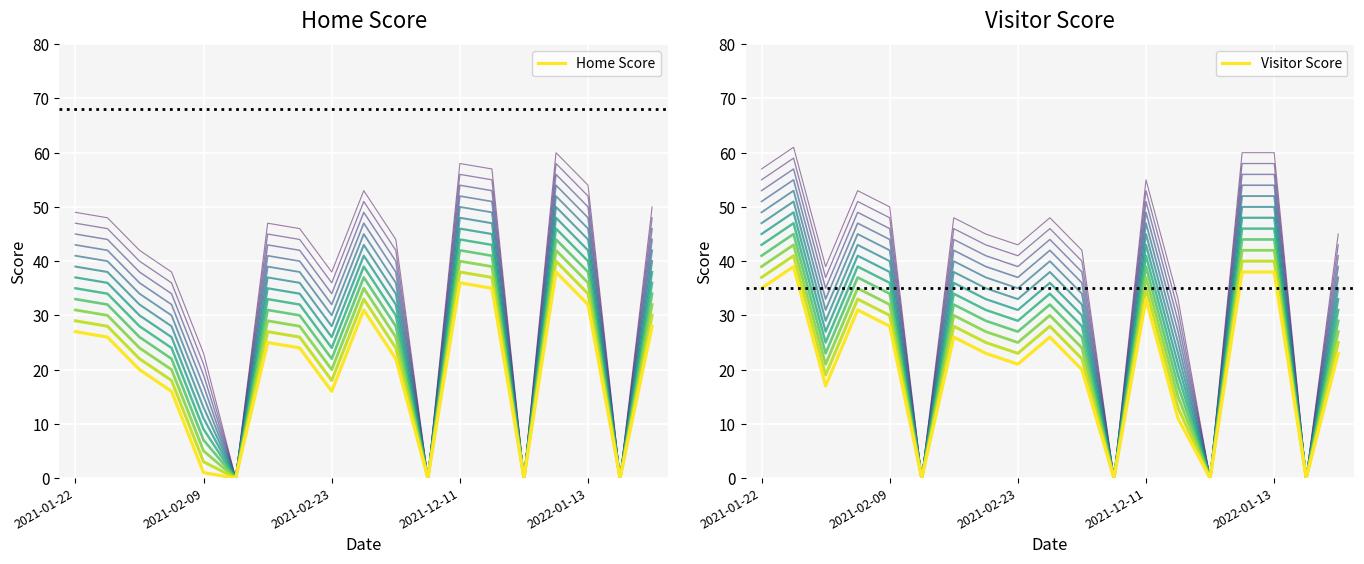

What is the maximum value for Home Score?

38